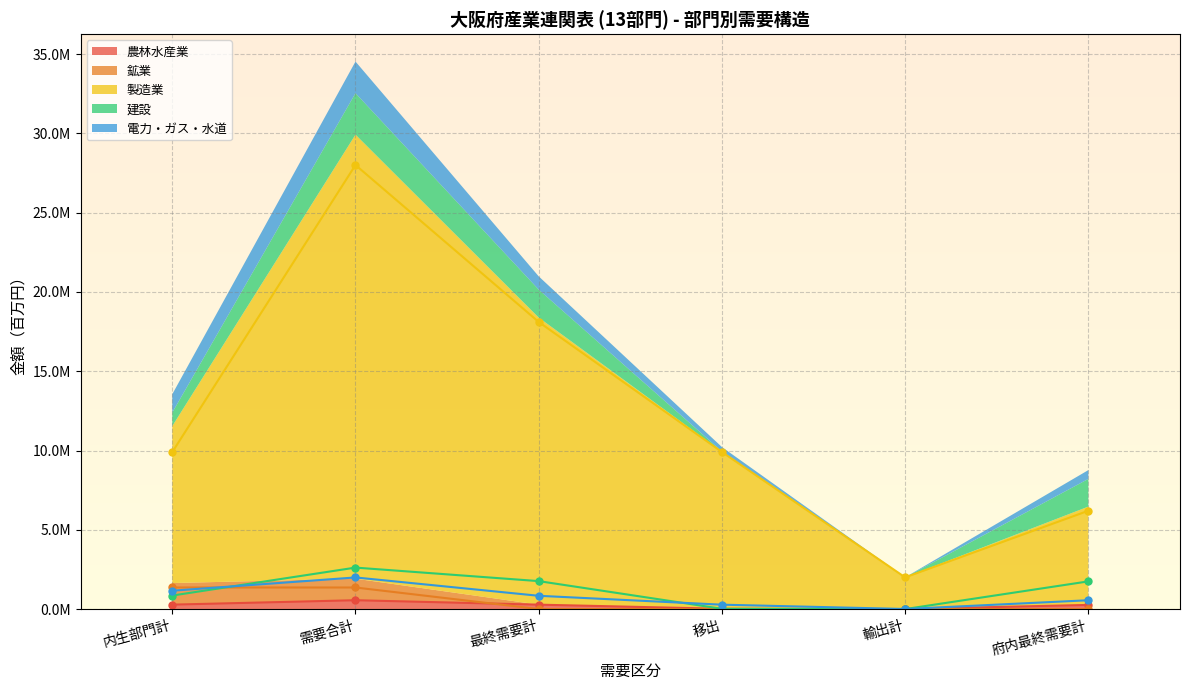

What is the total value across all series at 最終需要計?

20986357